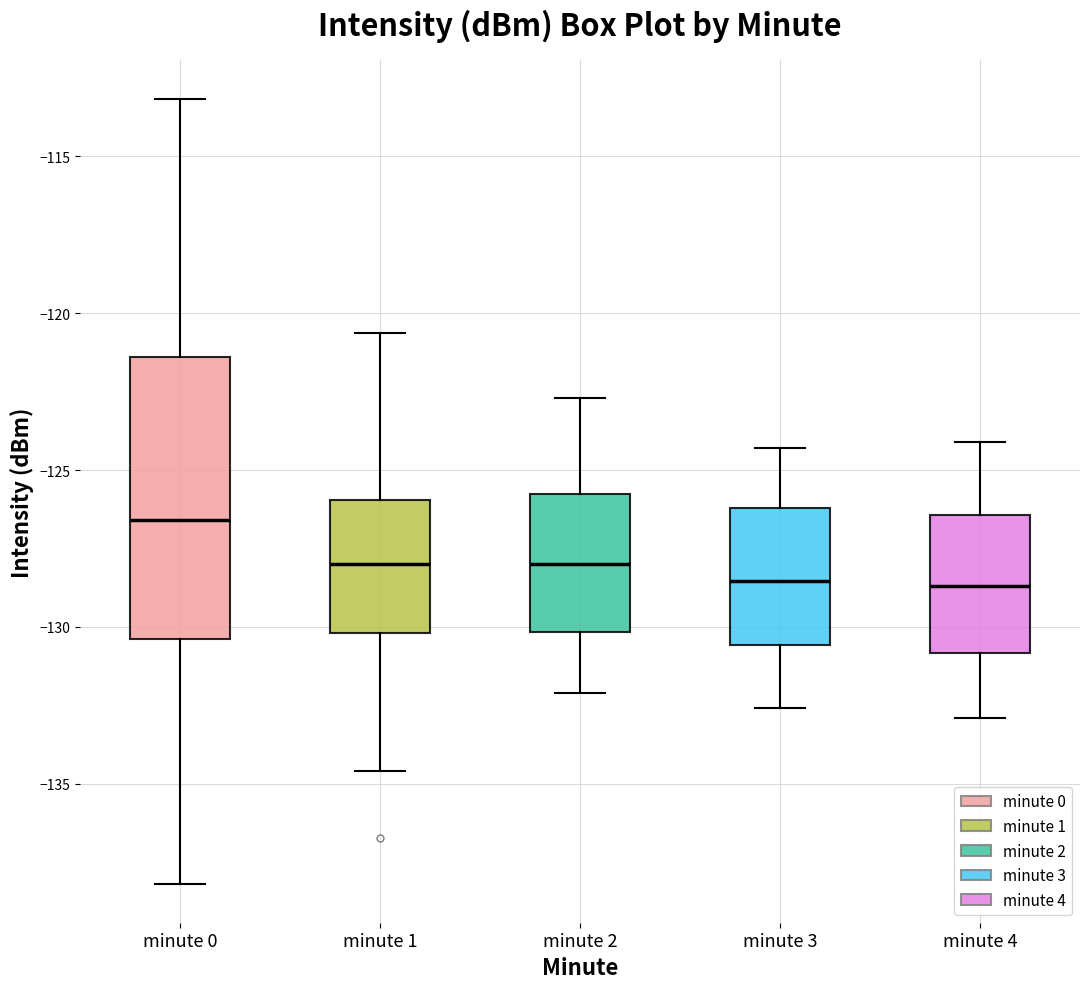

Reading left to right, transcribe this box plot: for each box, give where its median line is, the range the box spans, and where its two whiskers end, as read against the y-axis. The values are not printed on the chart, so give them approximately, as read against the axis.

minute 0: median -126.5, box -130.5 to -121.5, whiskers -138.0 to -113.0
minute 1: median -128.0, box -130.0 to -126.0, whiskers -134.5 to -120.5
minute 2: median -128.0, box -130.0 to -126.0, whiskers -132.0 to -122.5
minute 3: median -128.5, box -130.5 to -126.0, whiskers -132.5 to -124.5
minute 4: median -128.5, box -131.0 to -126.5, whiskers -133.0 to -124.0